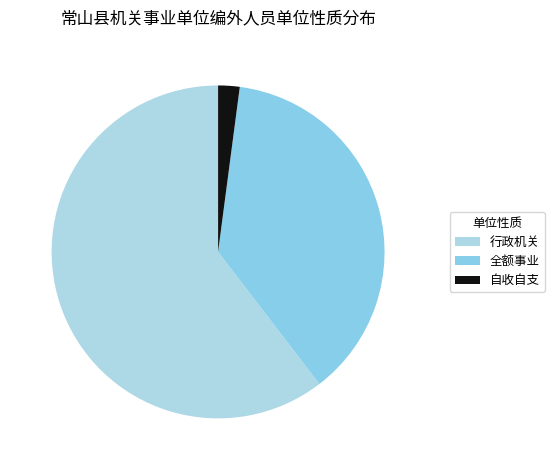

Which category accounts for the majority?

行政机关